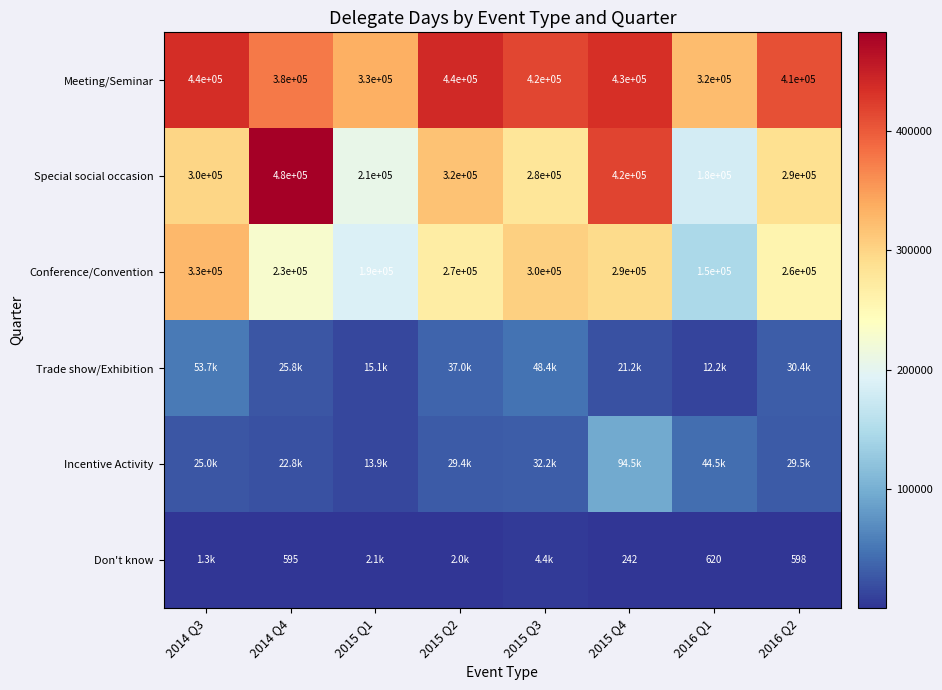

What is the difference between the Conference/Convention values at 2015 Q1 and 2016 Q2?

70000.0